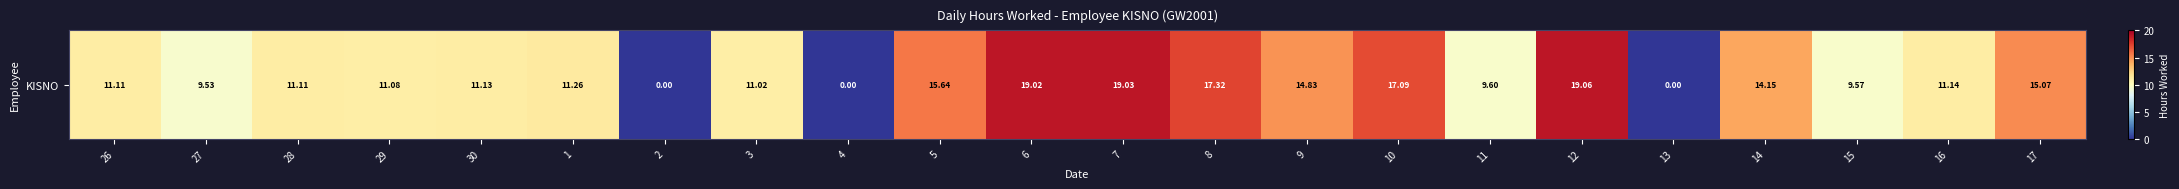

What is the maximum value shown in the chart?

19.1